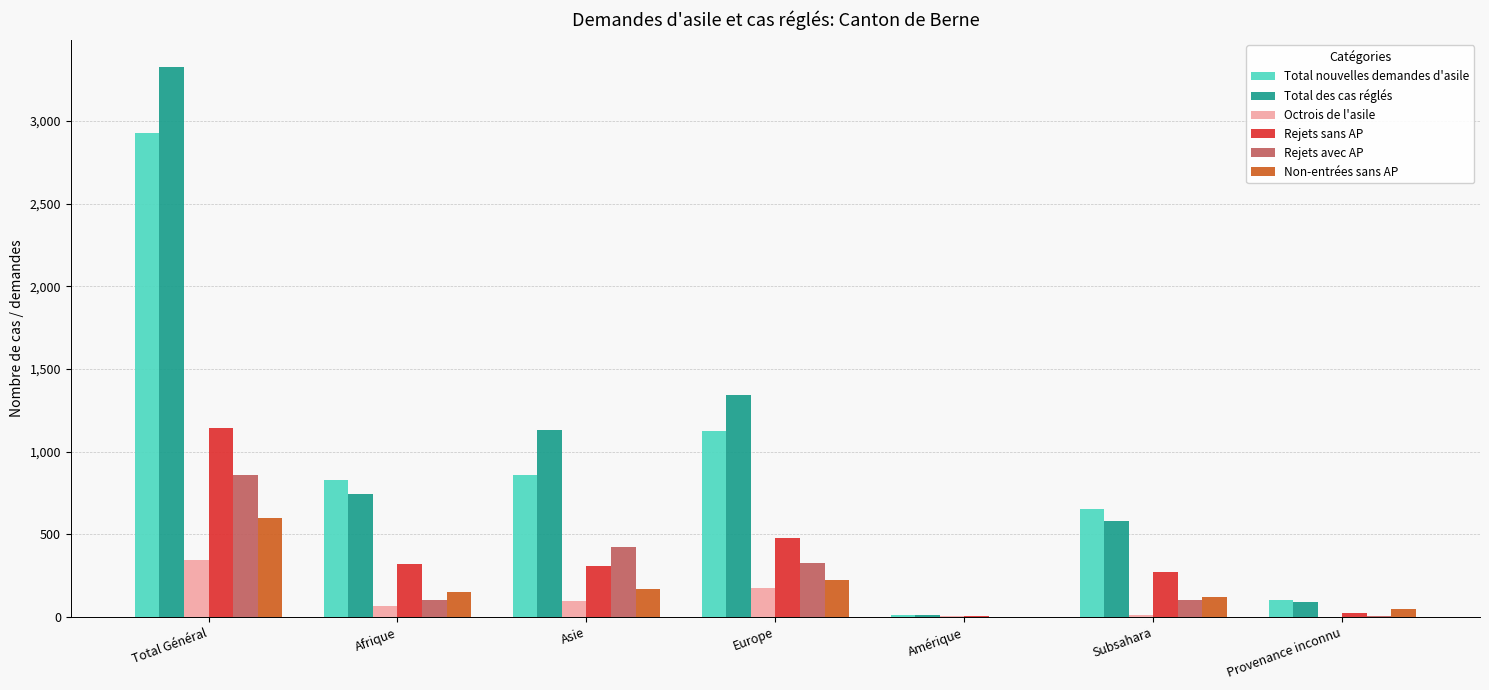

Is it true that Octrois de l'asile equals 173 at Provenance inconnu?

False